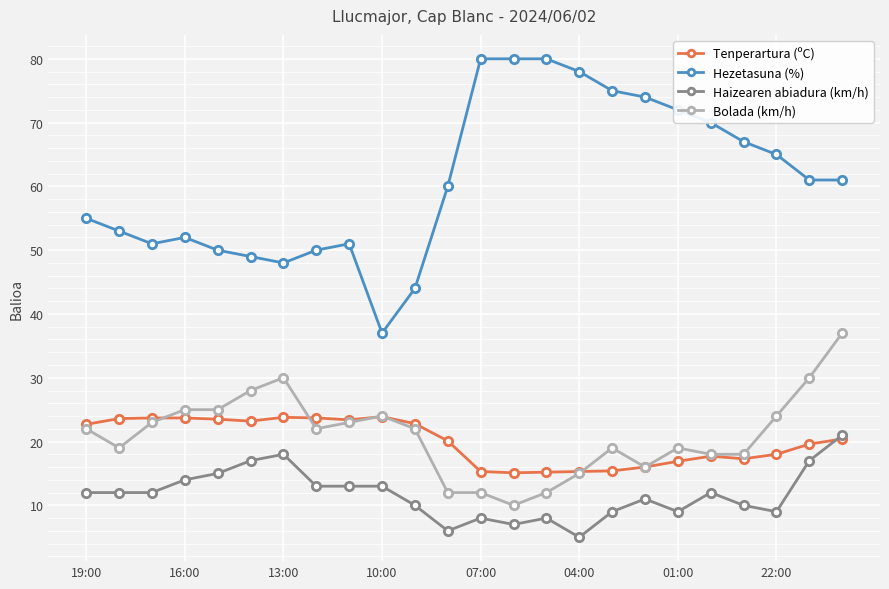

True or false: Bolada (km/h) and Haizearen abiadura (km/h) cross at least once.

False